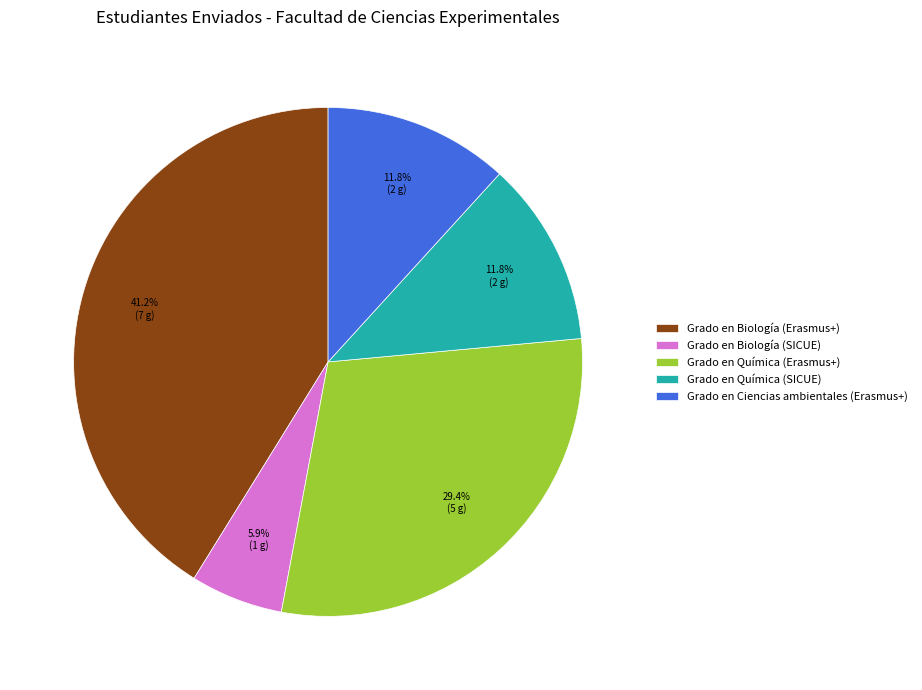

What is the largest slice in the pie chart?

Grado en Biología (Erasmus+)